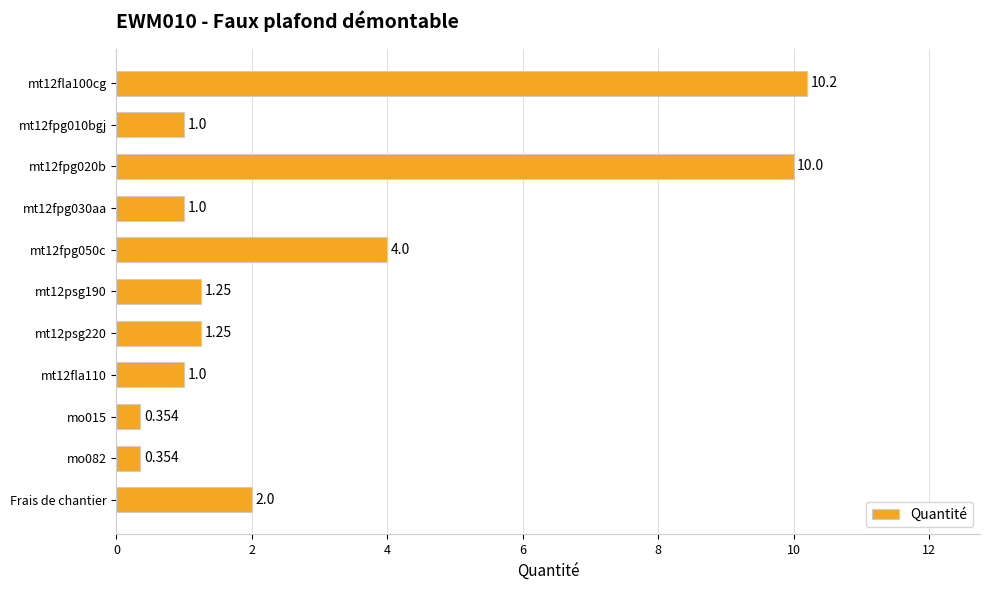

Which has a higher value, Frais de chantier or mt12psg190?

Frais de chantier